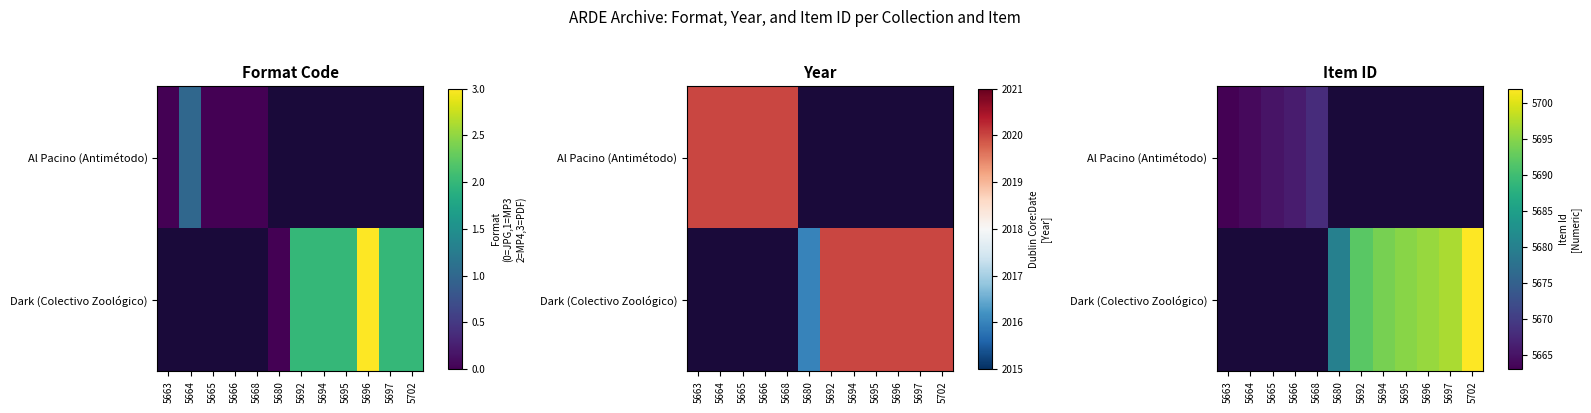

How many categories are shown in the chart?

12